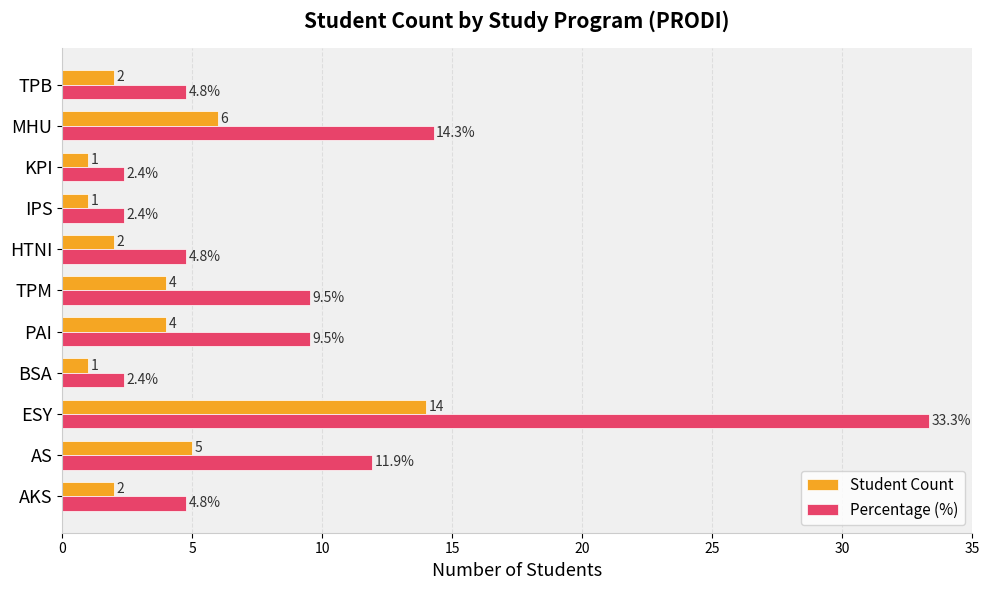

Which series has the largest range (max minus min)?

Percentage (%)